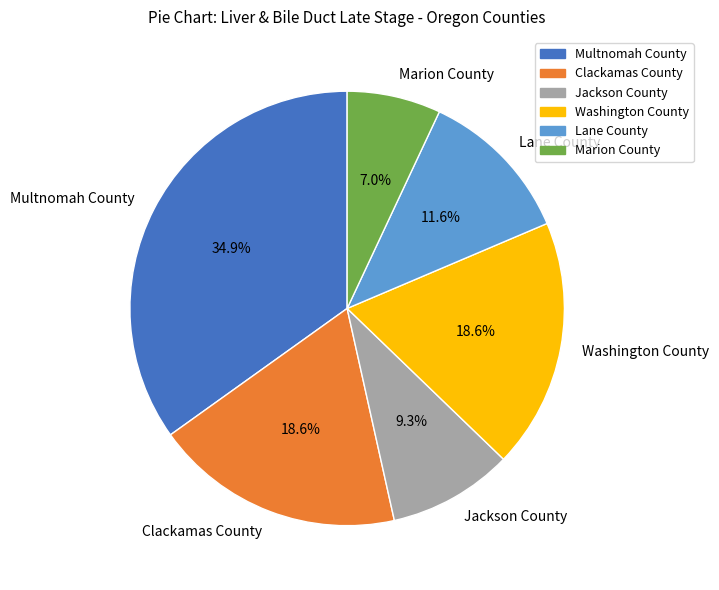

To the nearest percent, what is the difference between the Clackamas County and Multnomah County slice percentages?

16%